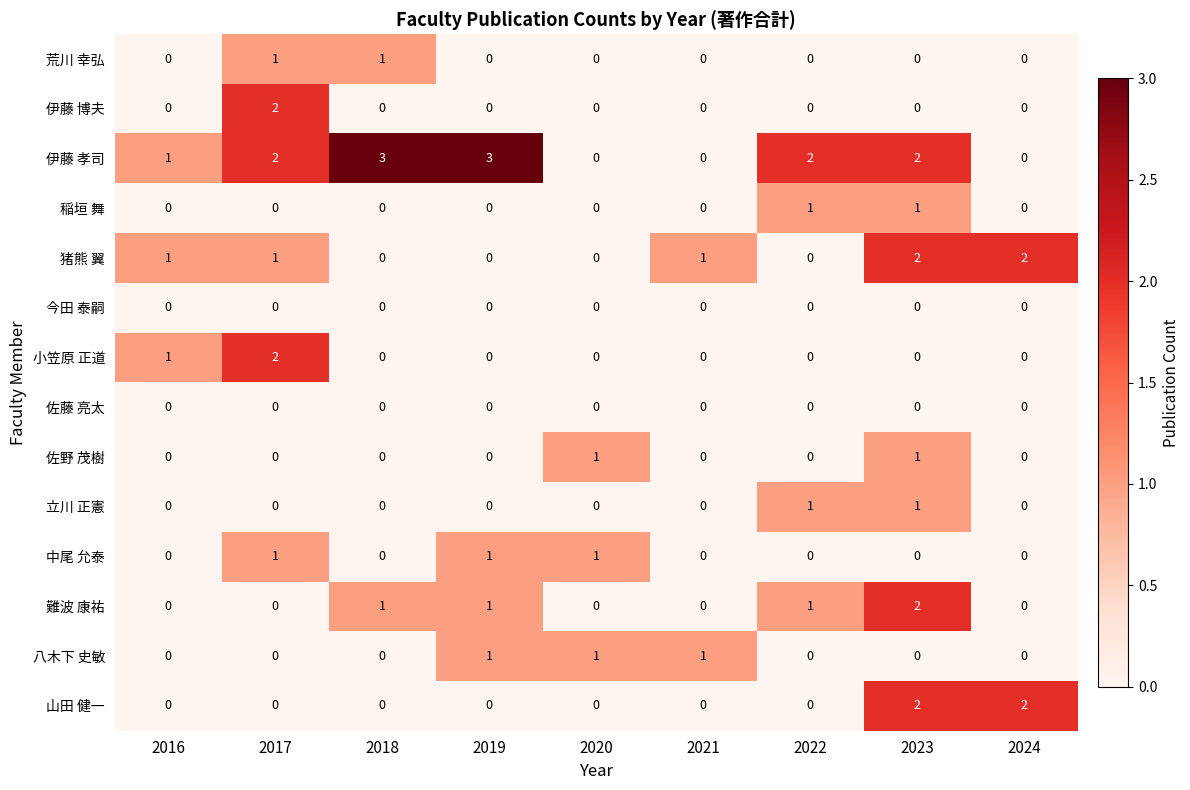

The value of 猪熊 翼 at 2017 is 1. True or false?

True